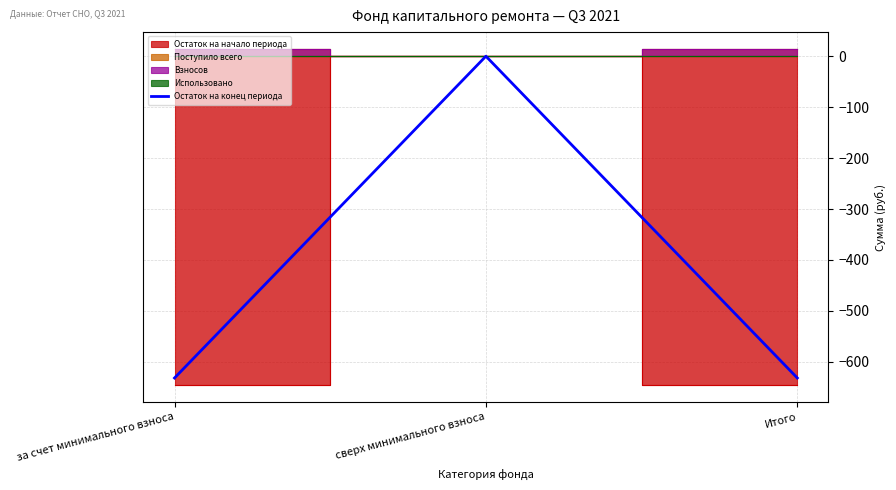

True or false: the data shows -631.8 at Итого.

True